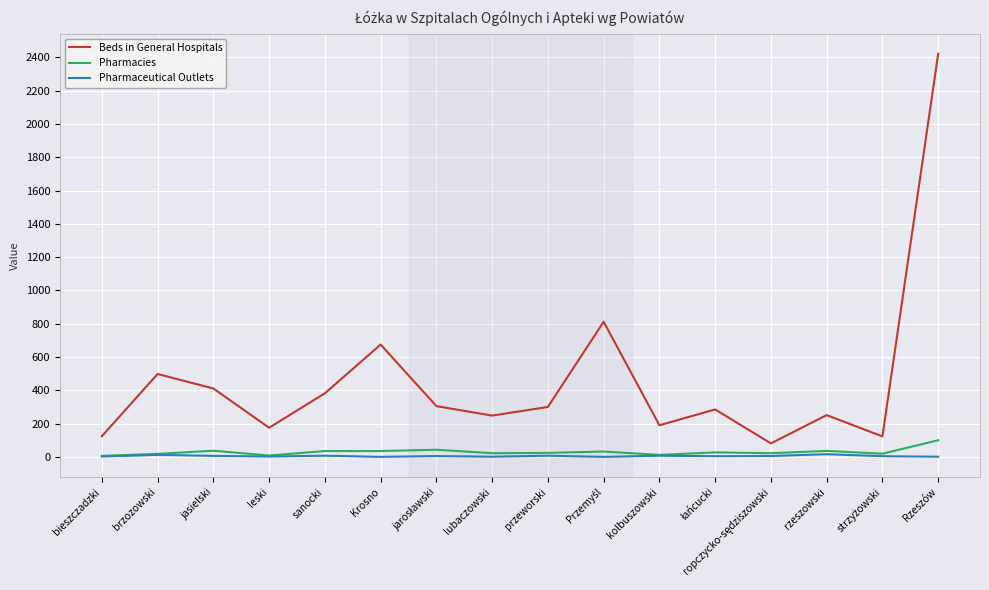

List the series in order of their peak value, lowest first.

Pharmaceutical Outlets, Pharmacies, Beds in General Hospitals